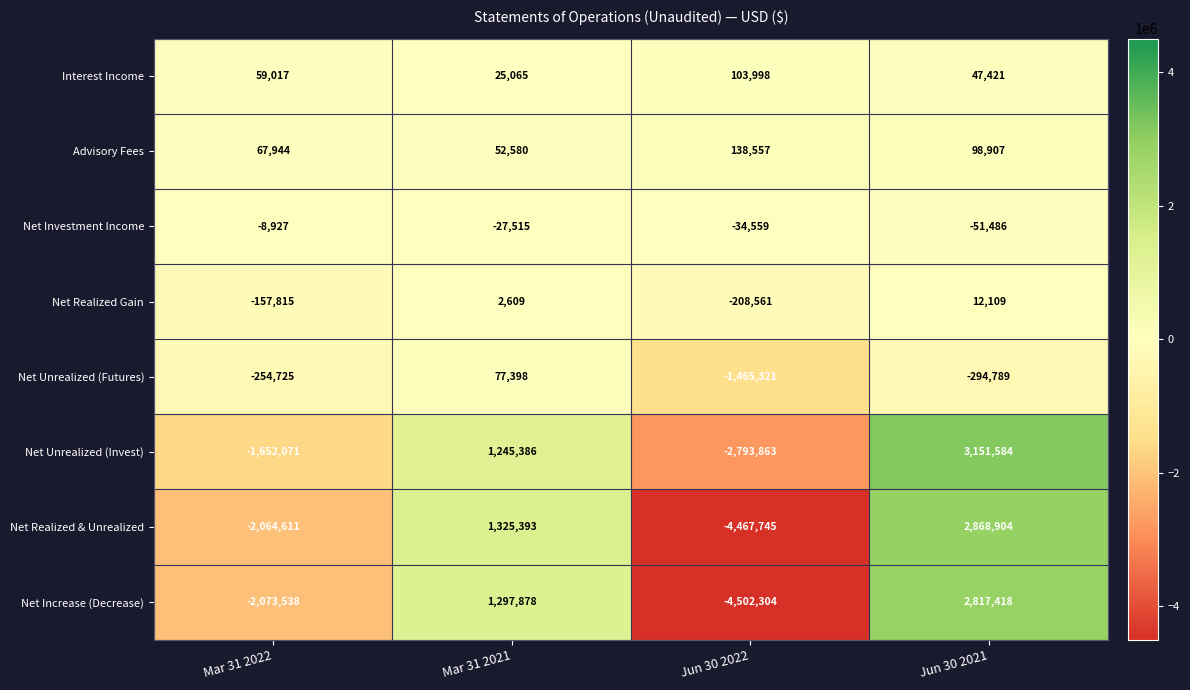

The Net Realized Gain series shows 2609 at Mar 31 2021. True or false?

True